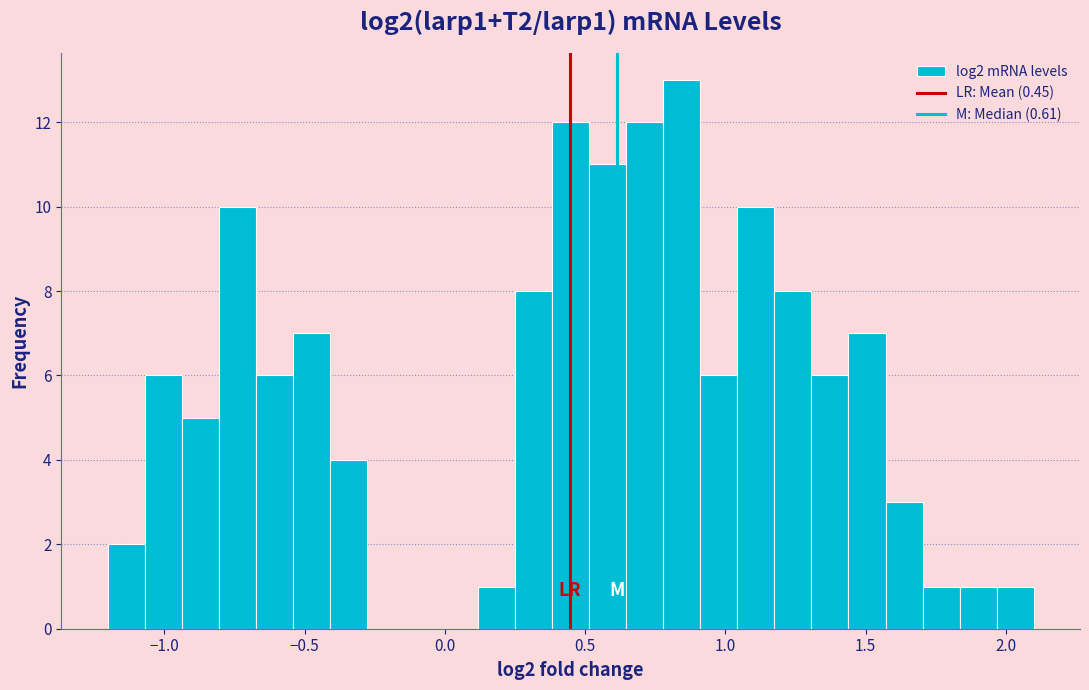

Read against the x-axis, roughly where is the centre of the tallest bar?

0.85